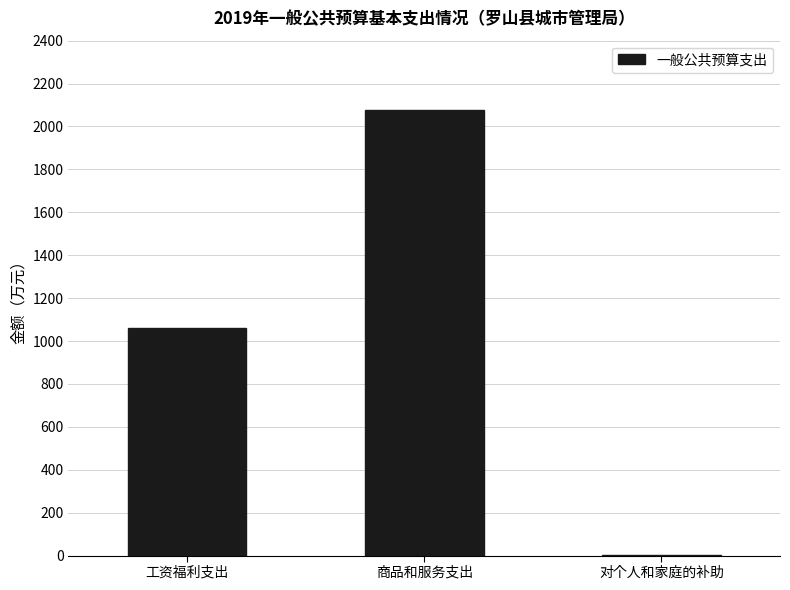

How many values exceed 1059?

2